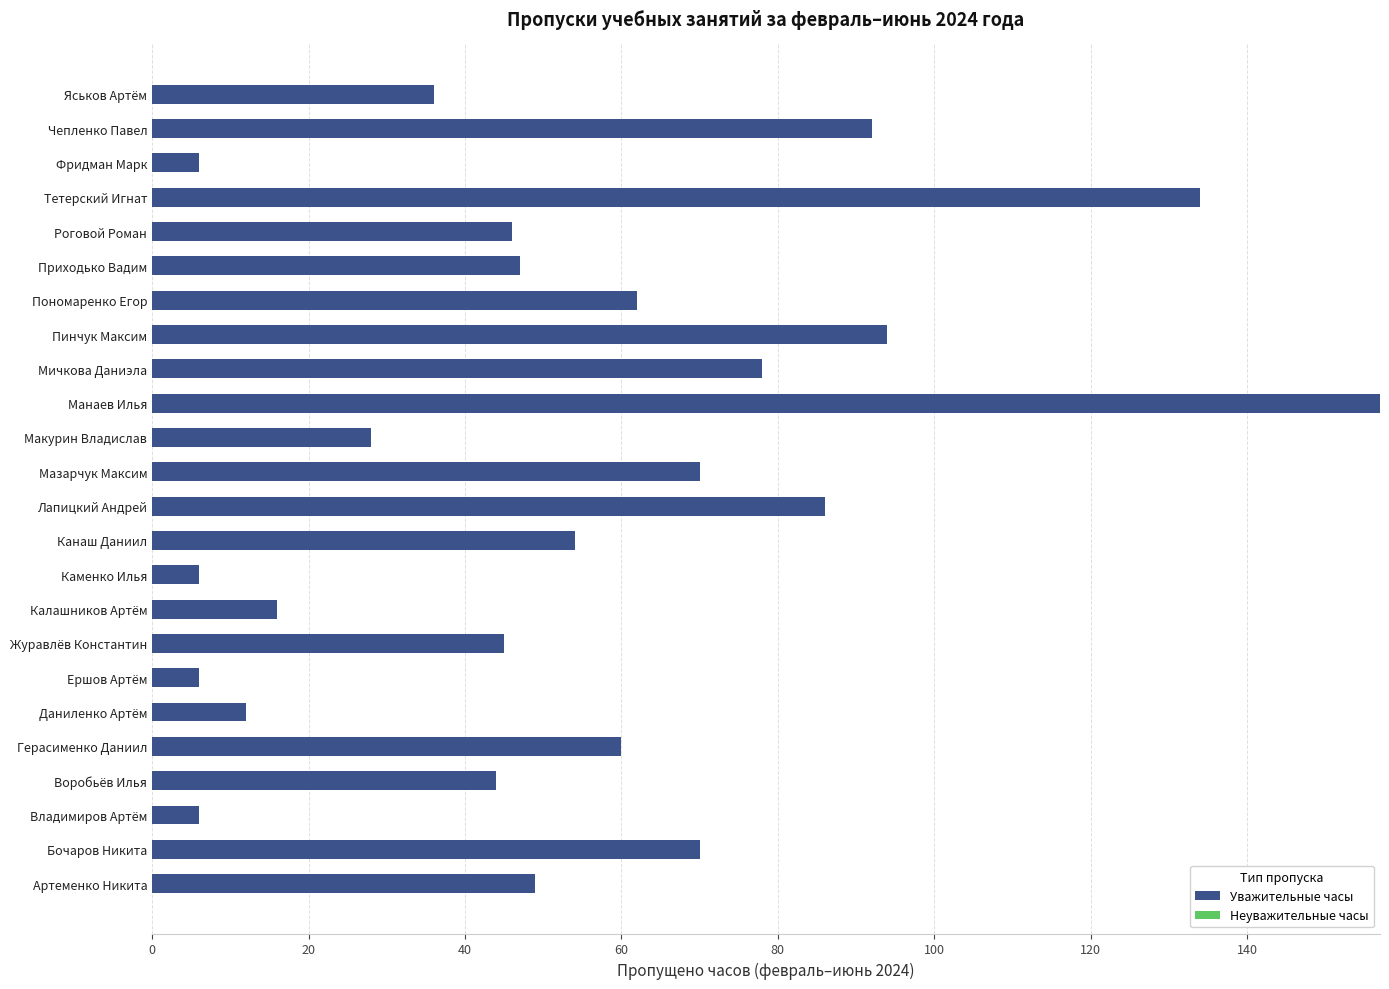

True or false: the data shows 157 at Манаев Илья.

True